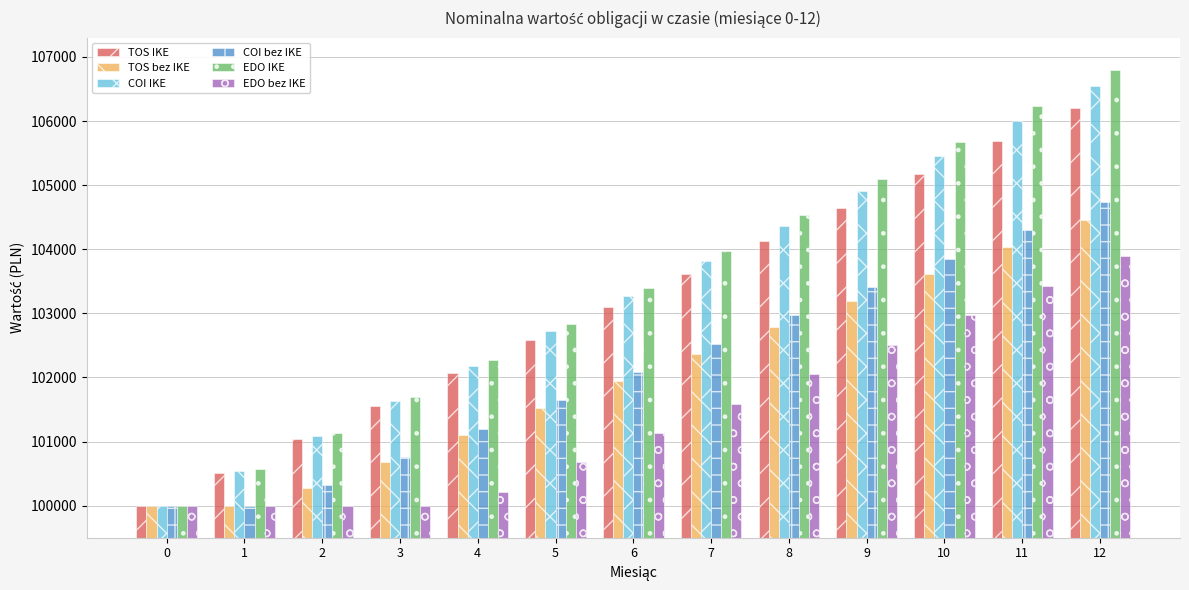

How many bars are there in total?

78